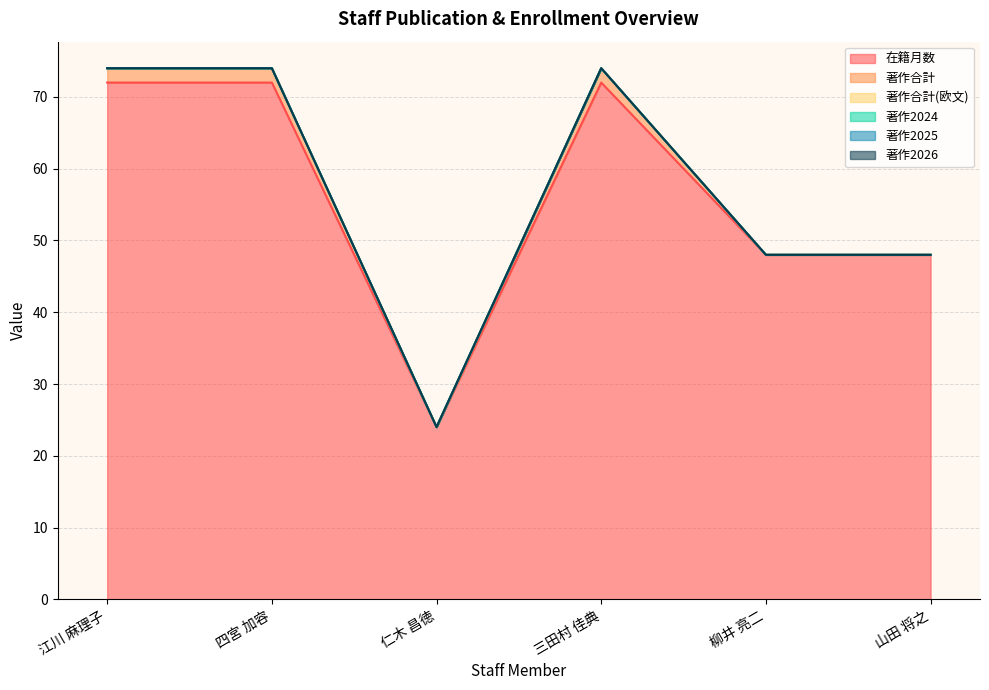

What are all the series names shown in the legend?

在籍月数, 著作合計, 著作合計(欧文), 著作2024, 著作2025, 著作2026